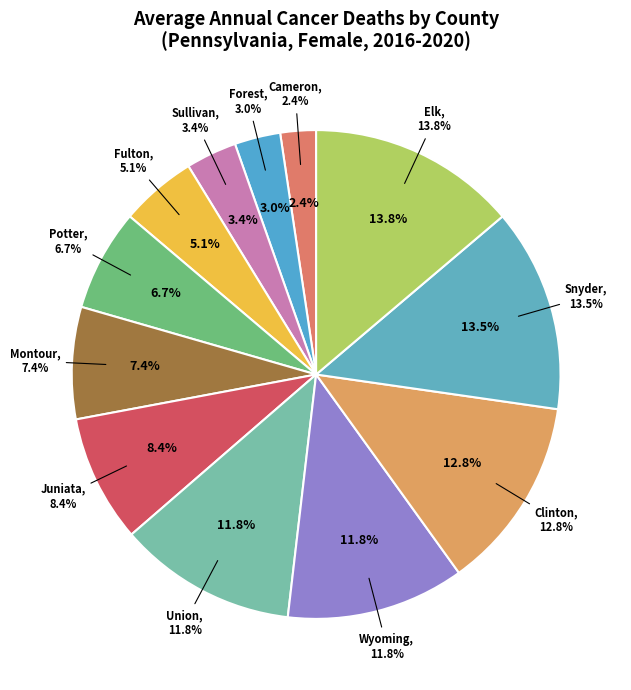

Does any single category account for the majority?

No